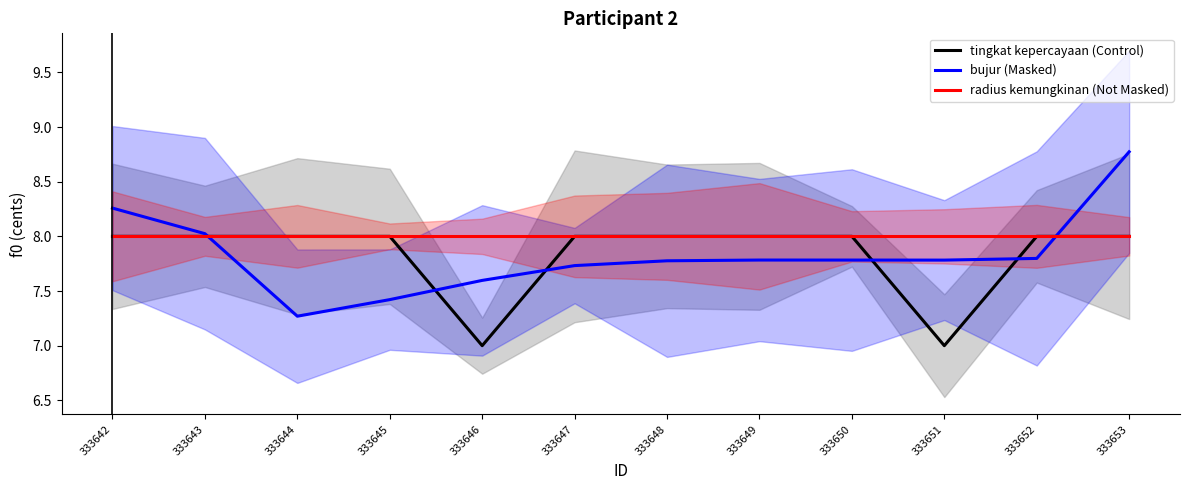

What is the value of the bujur (Masked) point at the 6th from the left?

7.7